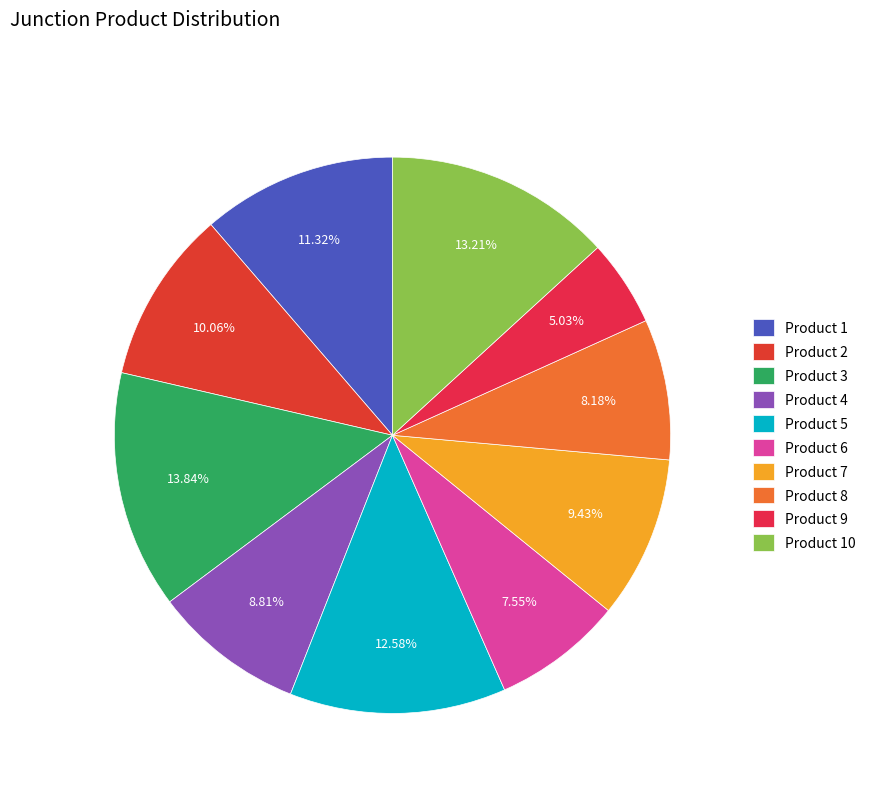

Count the number of slices in the pie.

10